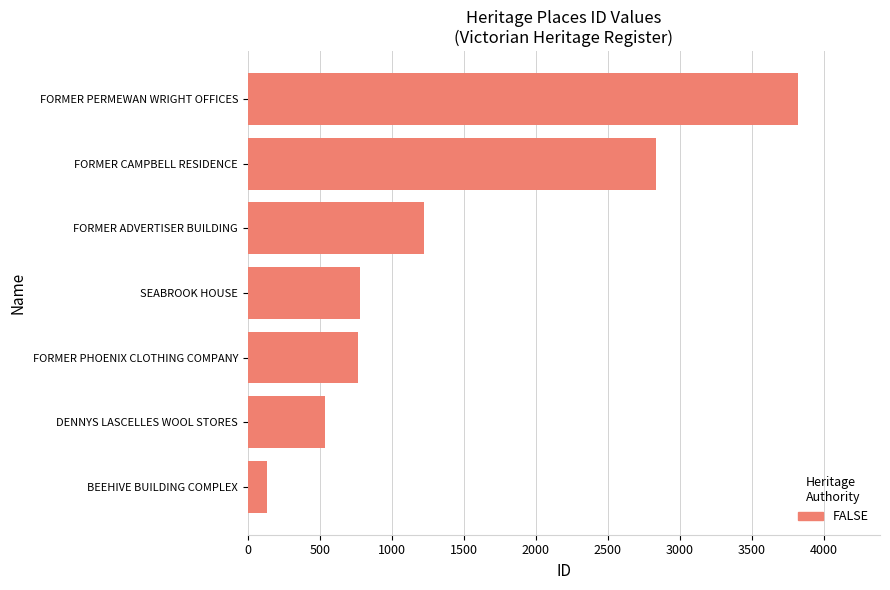

Which label corresponds to the largest value in the chart?

FORMER PERMEWAN WRIGHT OFFICES